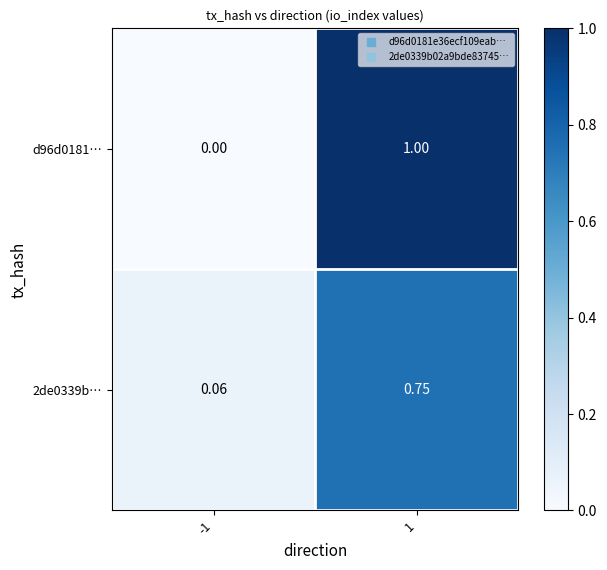

Rank the series by their maximum value, from lowest to highest.

2de0339b…, d96d0181…